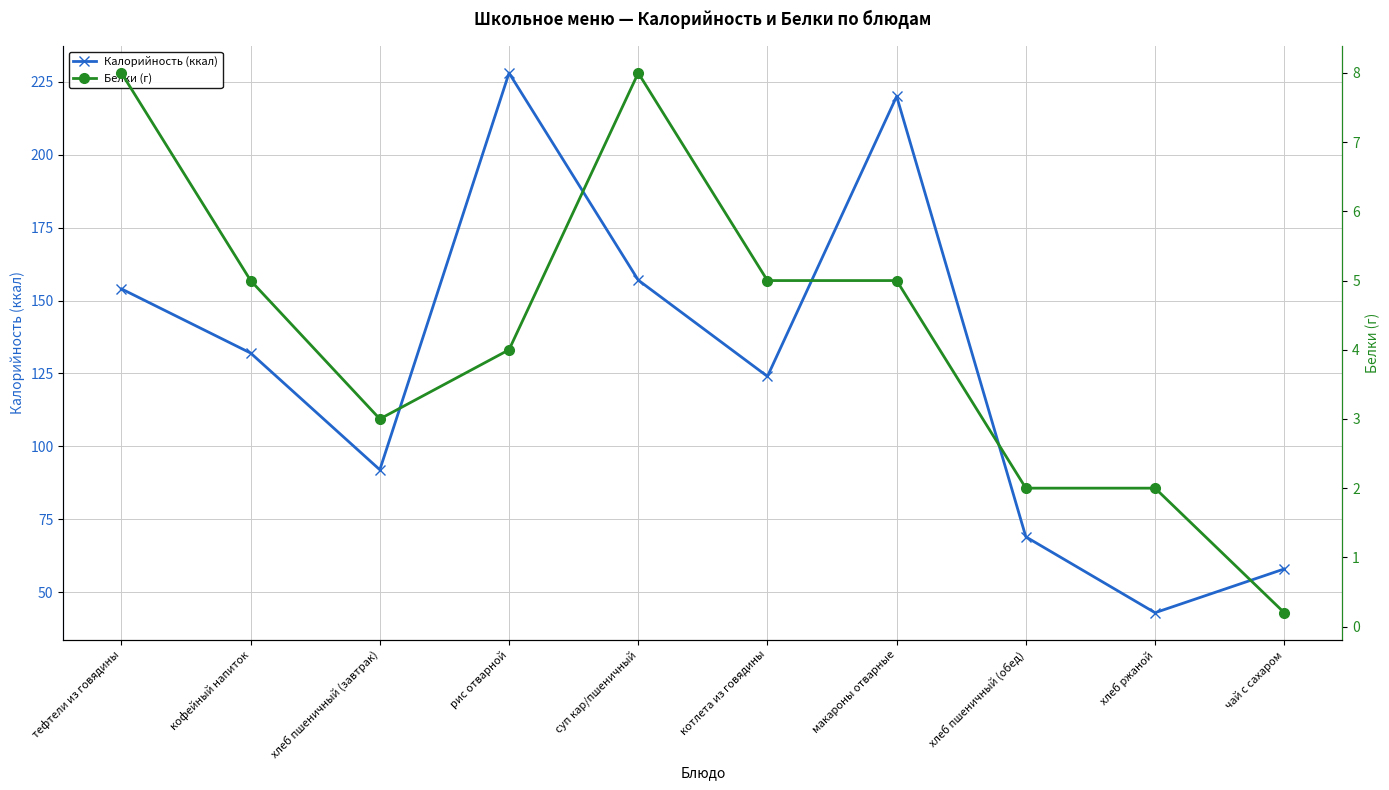

List the series in order of their overall mean, highest first.

Калорийность (ккал), Белки (г)